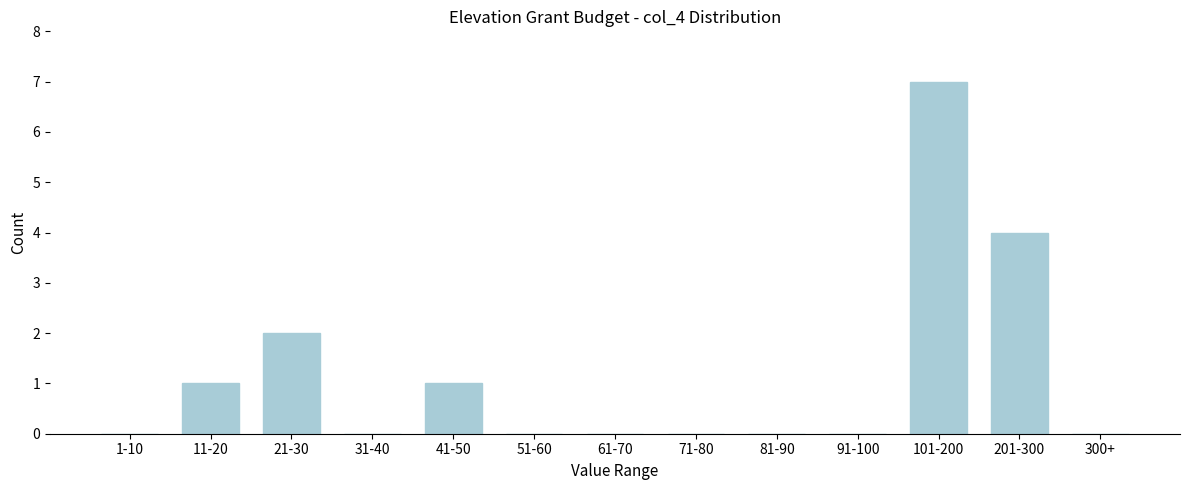

Reading right to left, transcribe all the data shown in this chart.

300+=0	201-300=4	101-200=7	91-100=0	81-90=0	71-80=0	61-70=0	51-60=0	41-50=1	31-40=0	21-30=2	11-20=1	1-10=0